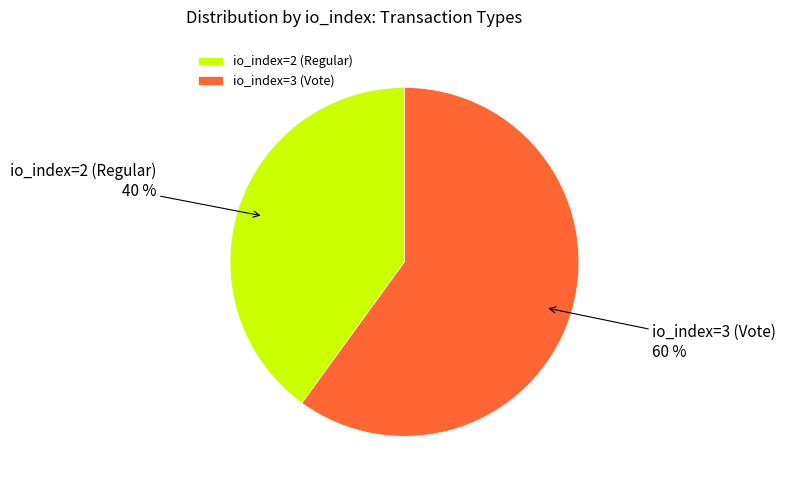

Is the sum of io_index=2 (Regular) and io_index=3 (Vote) greater than half?

Yes